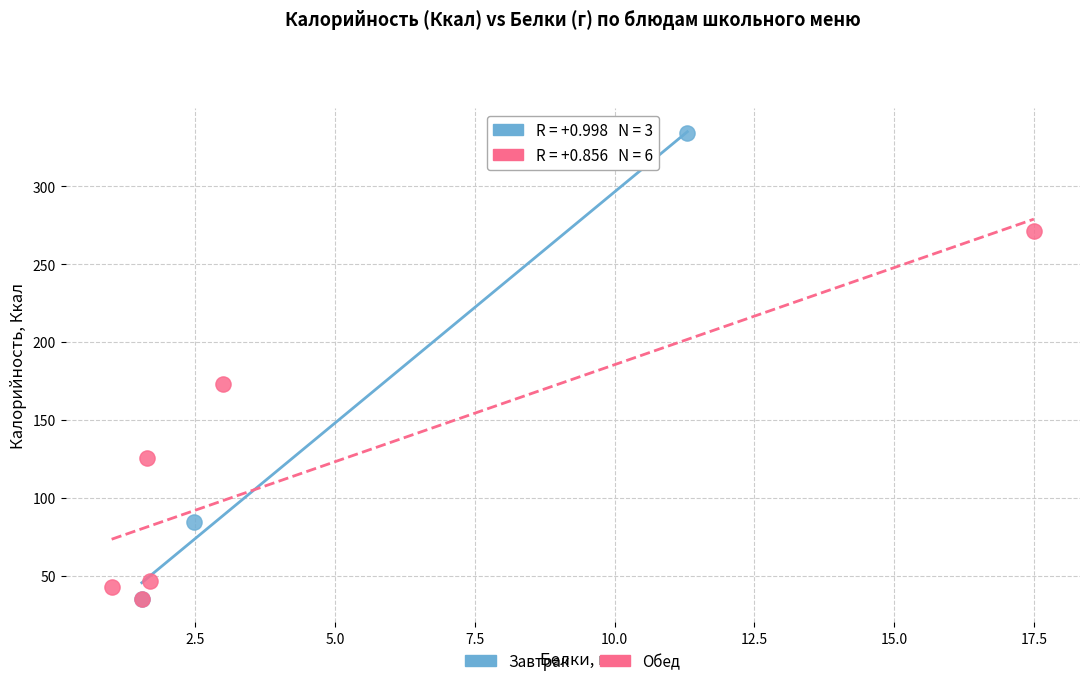

Which series contains the highest Y value?

Завтрак